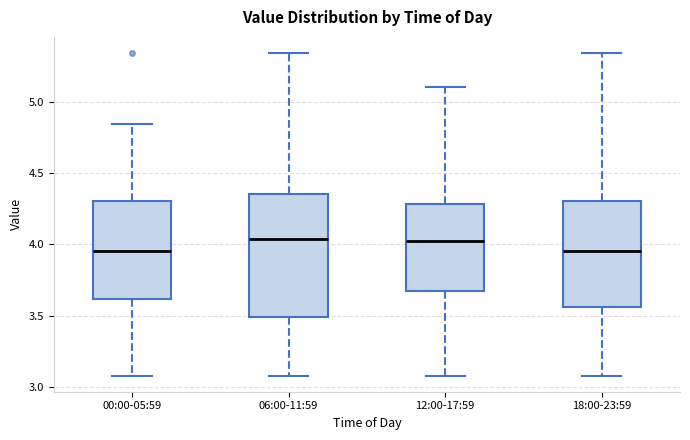

Reading left to right, read every box against the y-axis: the position of its median line, the range the box covers, and the ends of its whiskers. The values are not printed on the chart, so give them approximately, as read against the axis.

00:00-05:59: median 3.95, box 3.60 to 4.30, whiskers 3.10 to 4.85
06:00-11:59: median 4.05, box 3.50 to 4.35, whiskers 3.10 to 5.35
12:00-17:59: median 4.00, box 3.65 to 4.30, whiskers 3.10 to 5.10
18:00-23:59: median 3.95, box 3.55 to 4.30, whiskers 3.10 to 5.35